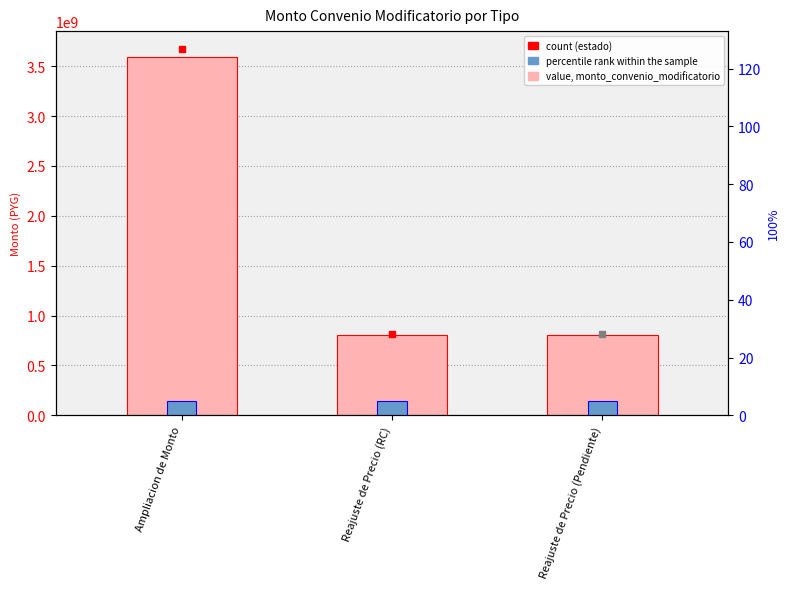

What is the highest value of the monto_convenio_modificatorio series?

3596187253